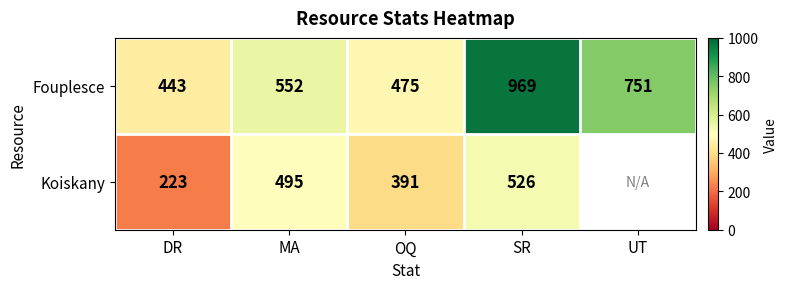

Is the value of Koiskany at MA greater than the value of Fouplesce at SR?

No